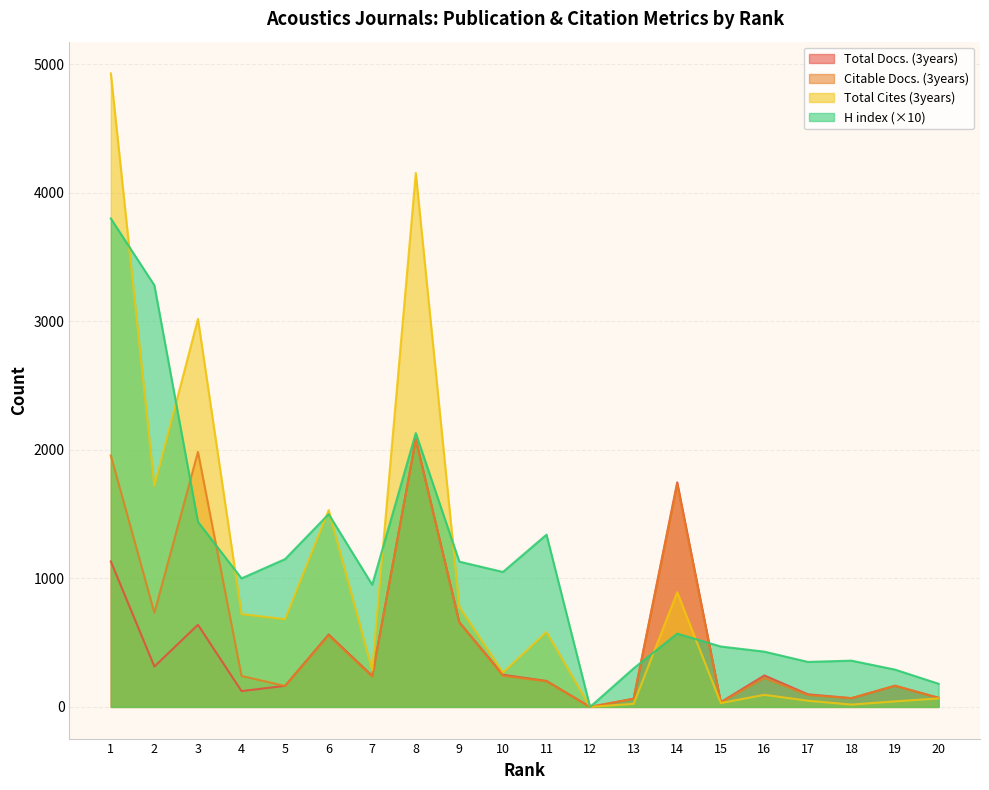

At which category is the sum across all series the highest?

1